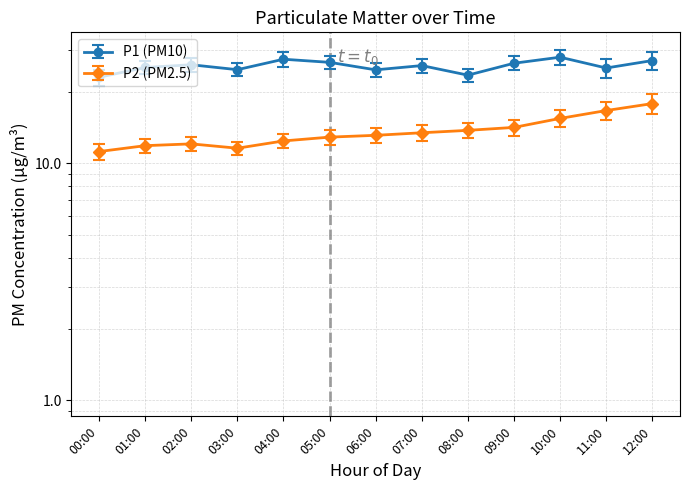

At which category does P2 reach its first local valley?

03:00